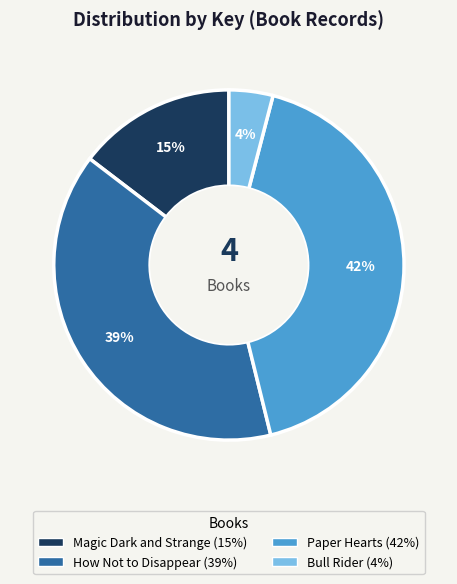

What is the largest slice in the pie chart?

Paper Hearts